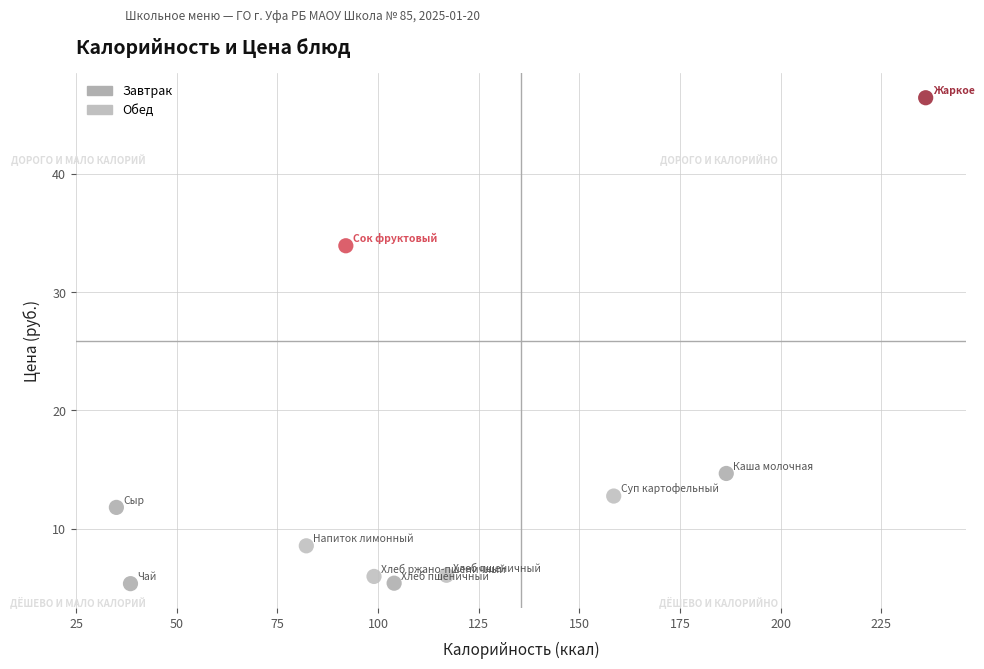

Which series has the largest Y range (max minus min)?

Обед